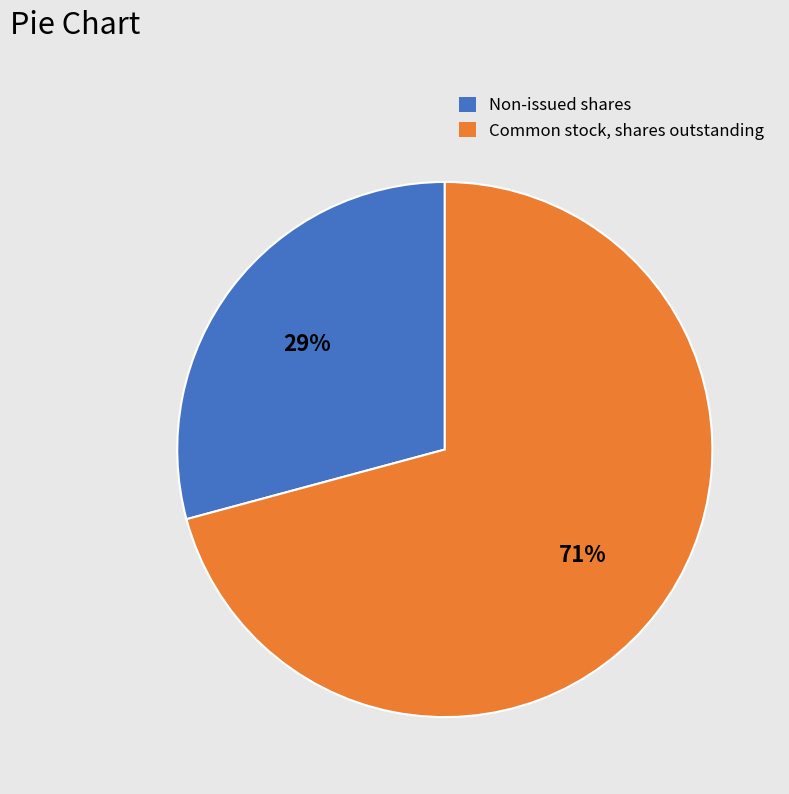

To the nearest percent, what is the difference between the largest and smallest slice percentages?

42%